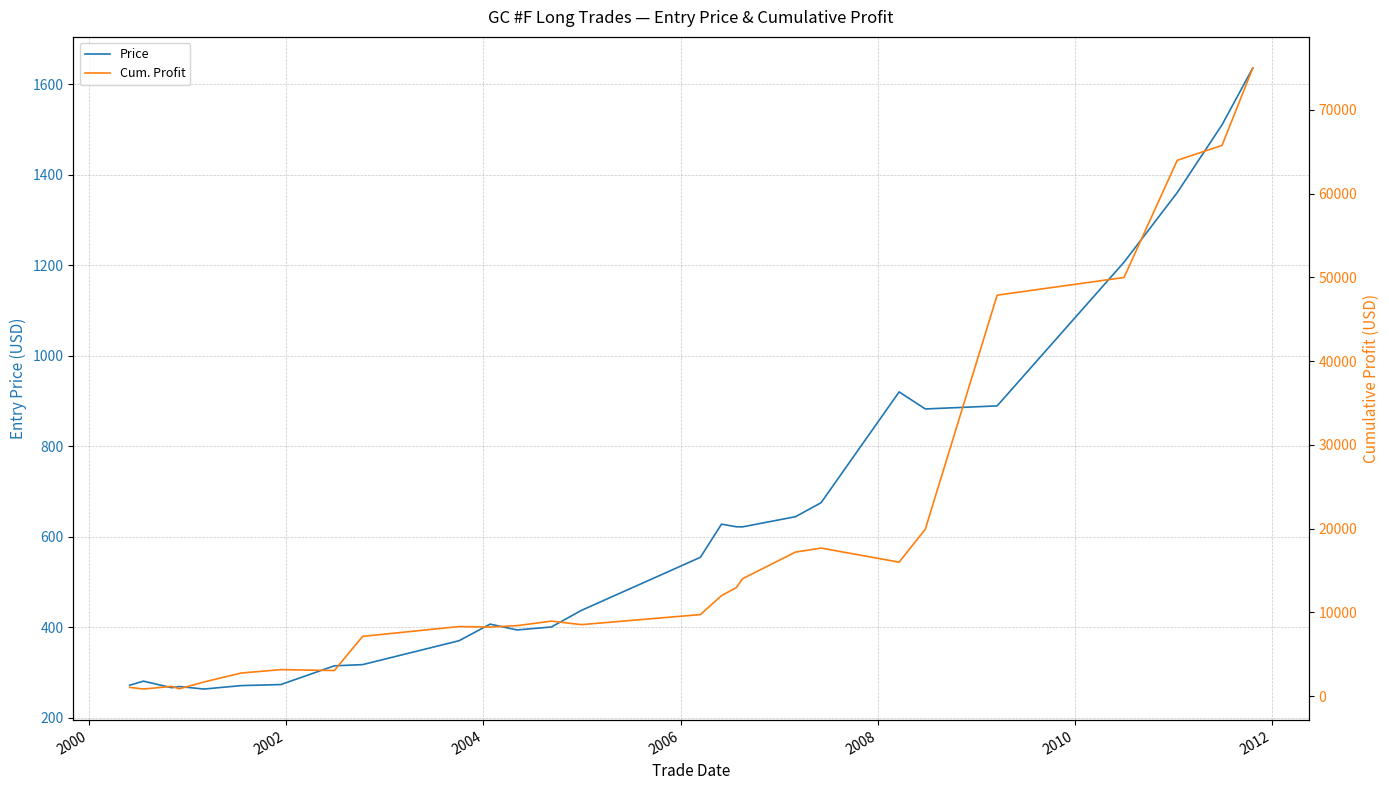

What is the highest value of the Price series?

1636.1